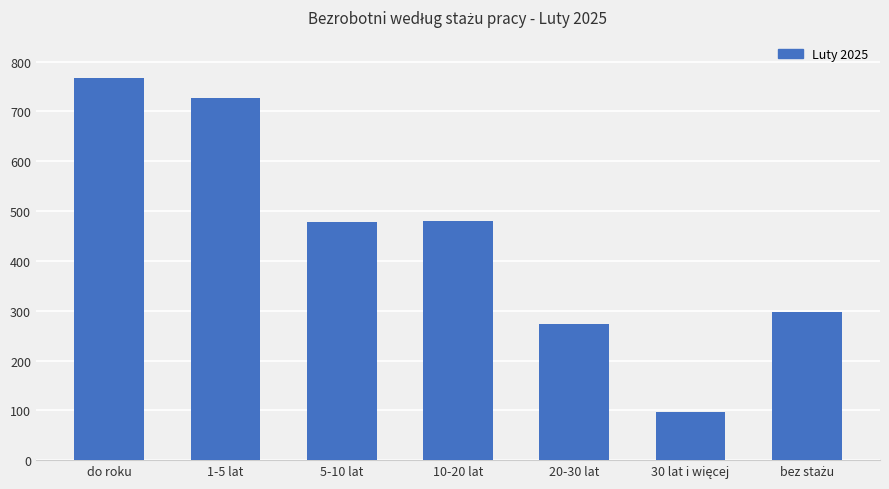

What is the ratio of the value at 1-5 lat to the value at do roku?

0.9